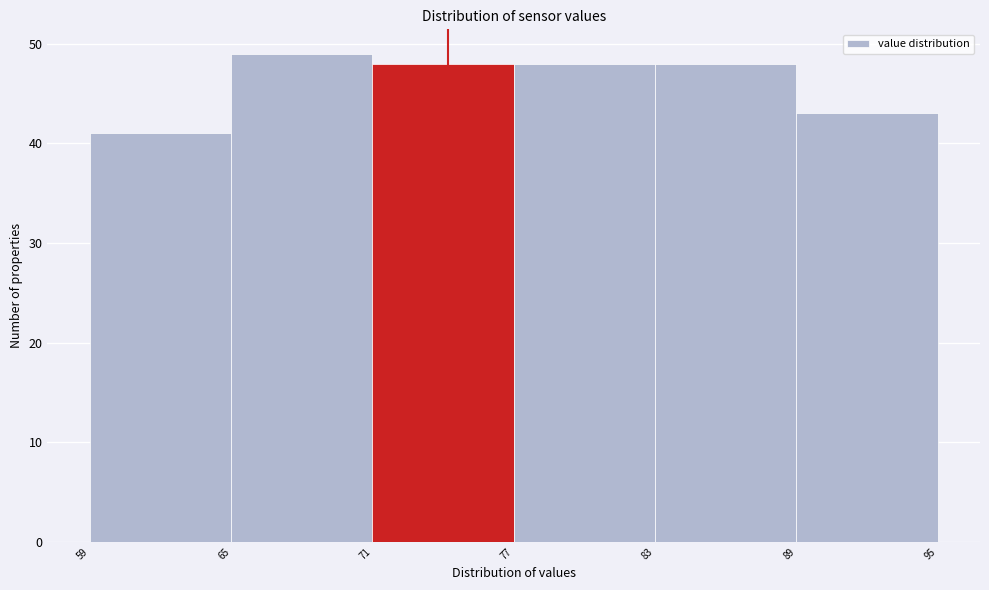

Reading left to right, transcribe all the data shown in this chart.

59=41	65=49	71=48	77=48	83=48	89=43